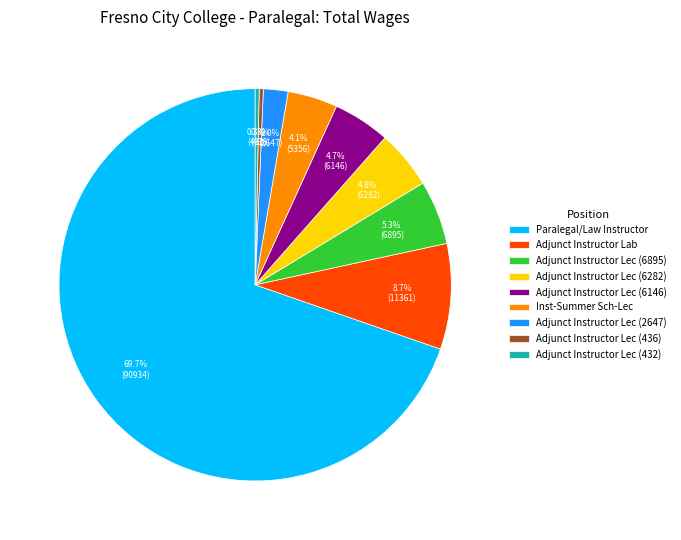

Which category accounts for the majority?

Paralegal/Law Instructor